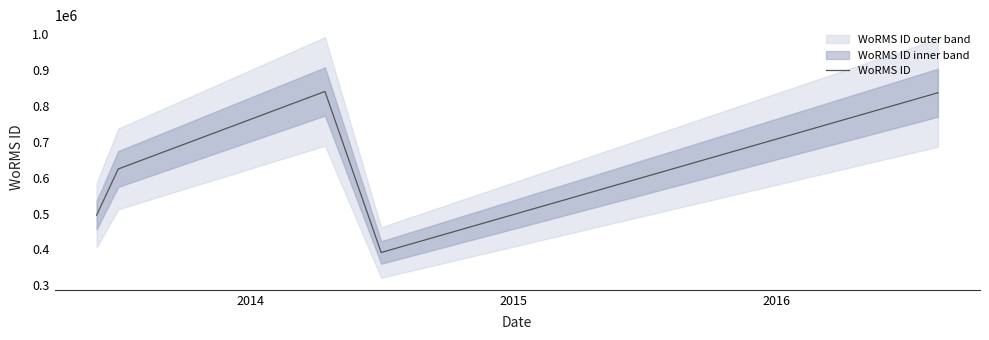

What is the minimum value shown in the chart?

391509